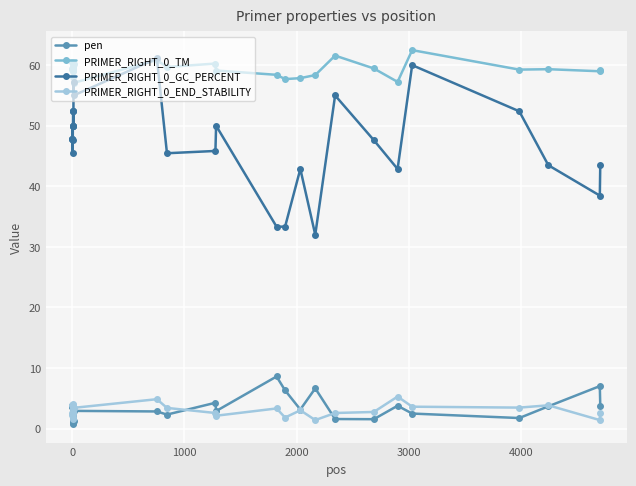

How many distinct data groups are displayed?

4